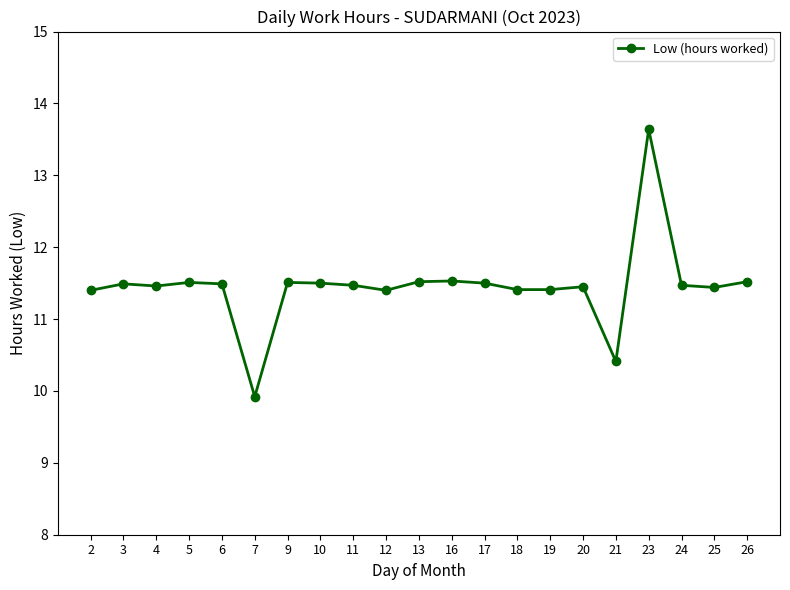

What value does the data have at 9?

11.5